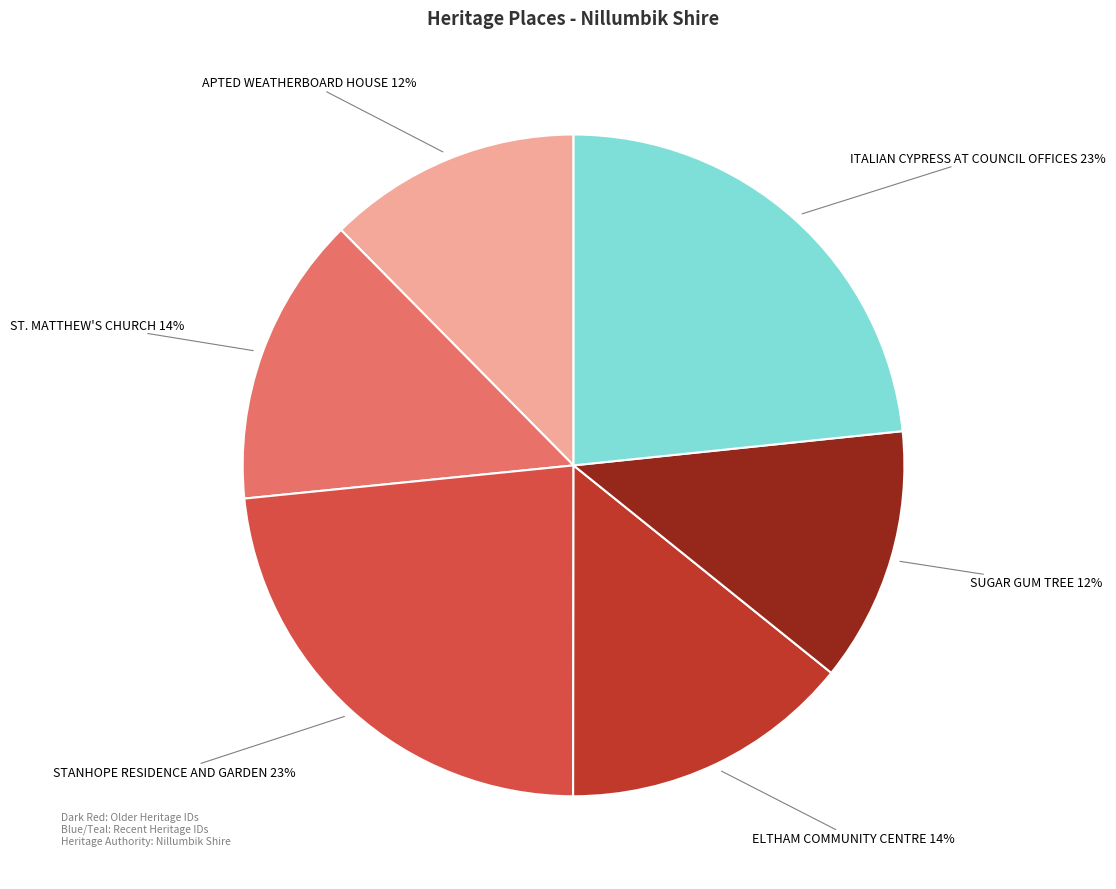

To the nearest percent, what is the difference between the APTED WEATHERBOARD HOUSE and STANHOPE RESIDENCE AND GARDEN slice percentages?

11%